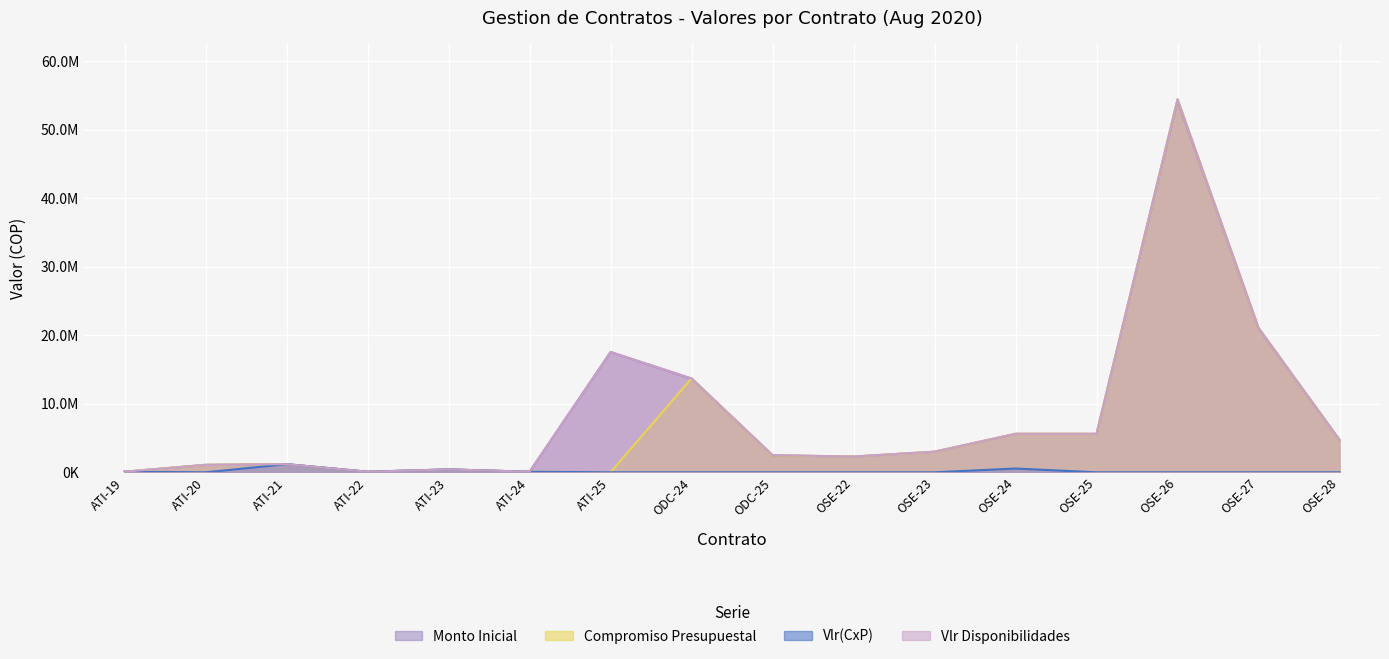

How many data points does each series have?

16